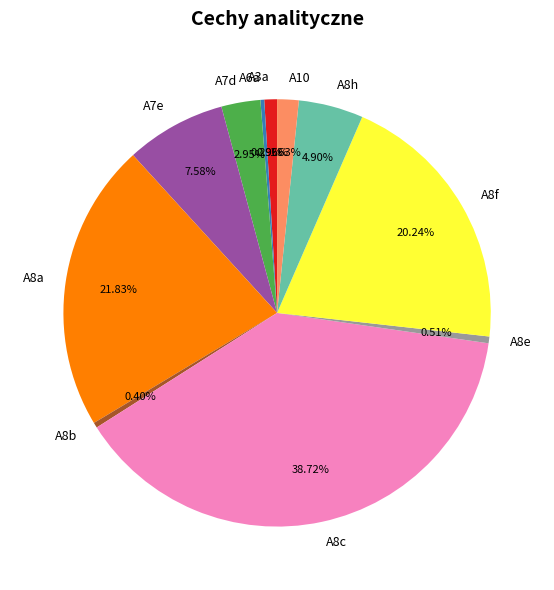

Count the number of slices in the pie.

11